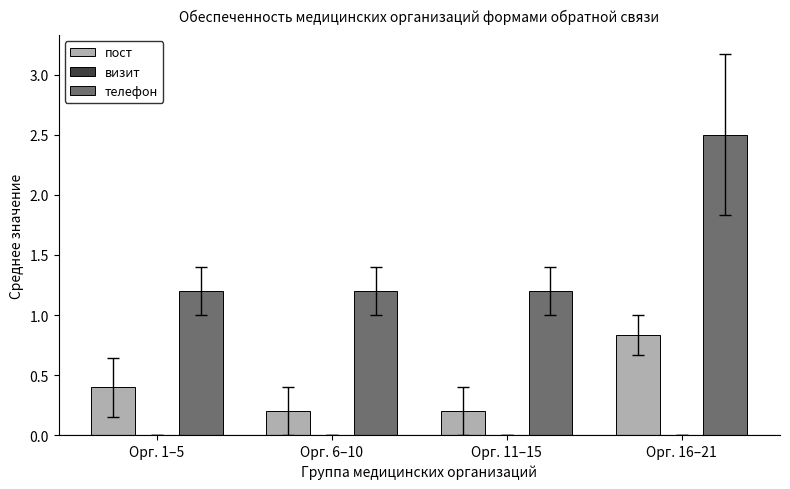

What is the difference between the maximum and minimum values in the пост series?

0.6